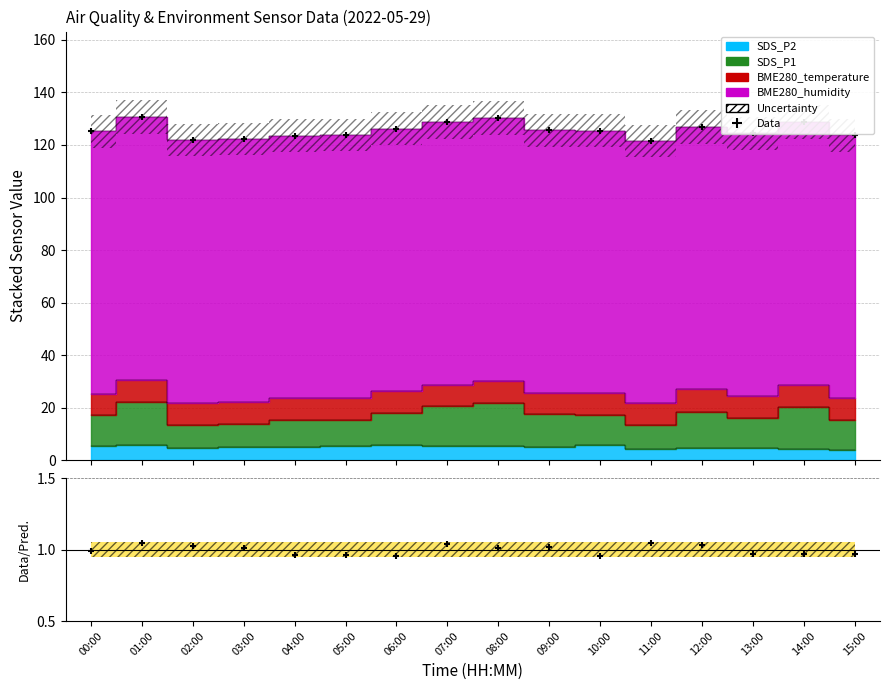

What is the ratio of the value at 04:00 to the value at 06:00?

1.0